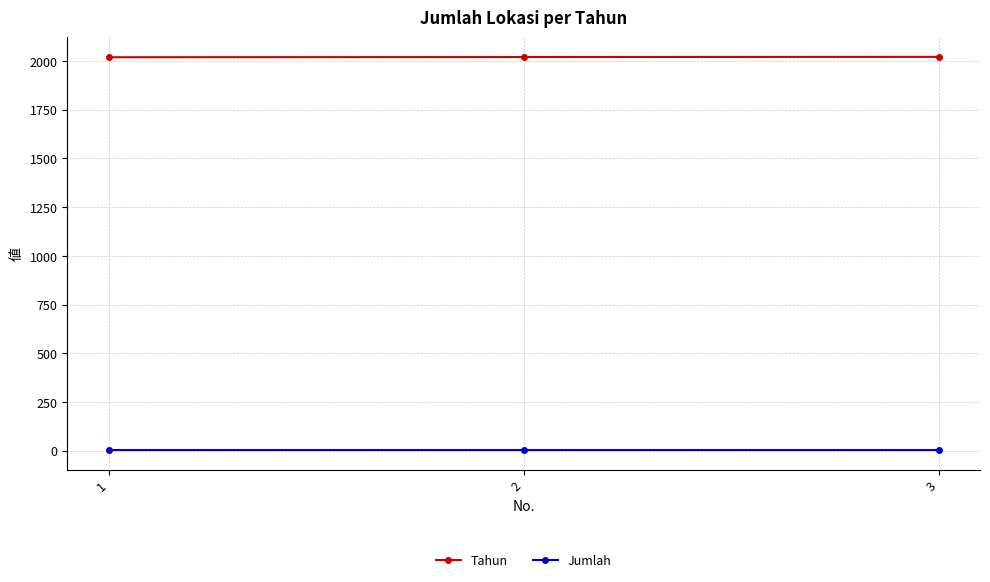

Which series has the largest total across all categories?

Tahun